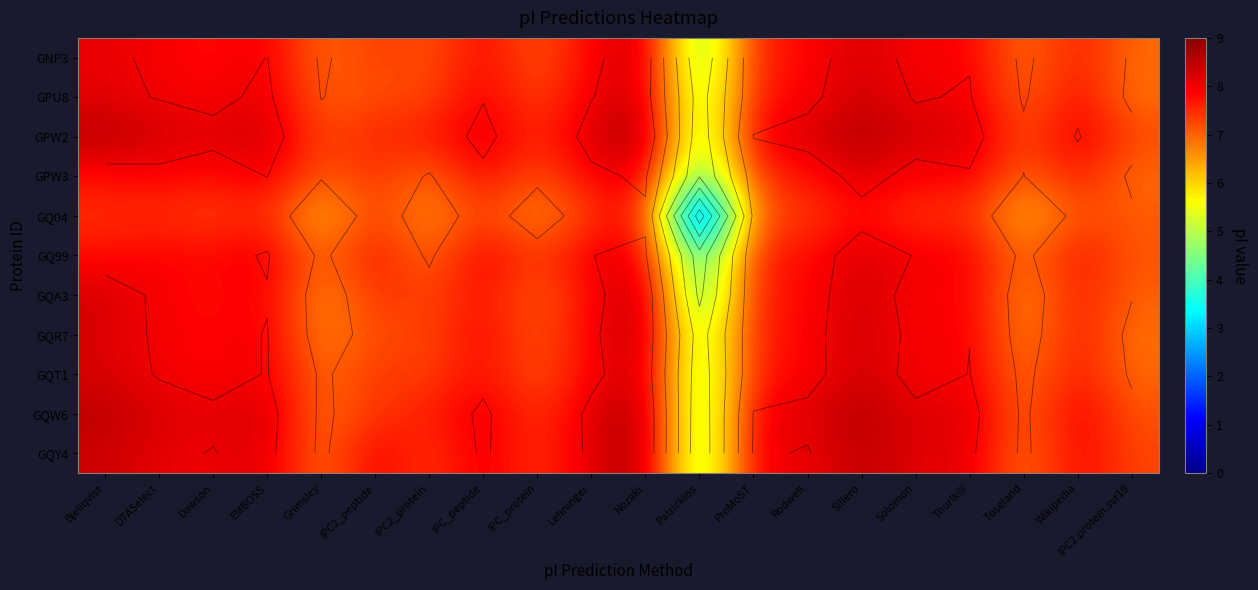

Rank the series at Wikipedia from highest to lowest value.

GPW2, GQW6, GQY4, GPU8, GQ99, GQR7, GQT1, GNP3, GPW3, GQA3, GQ04